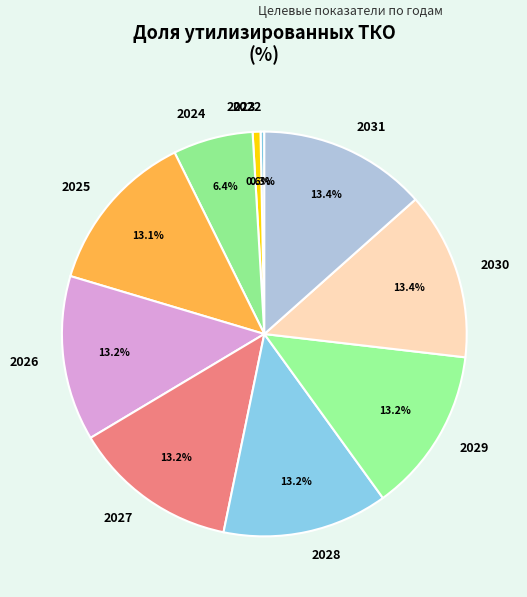

To the nearest percent, what is the average slice percentage?

10%